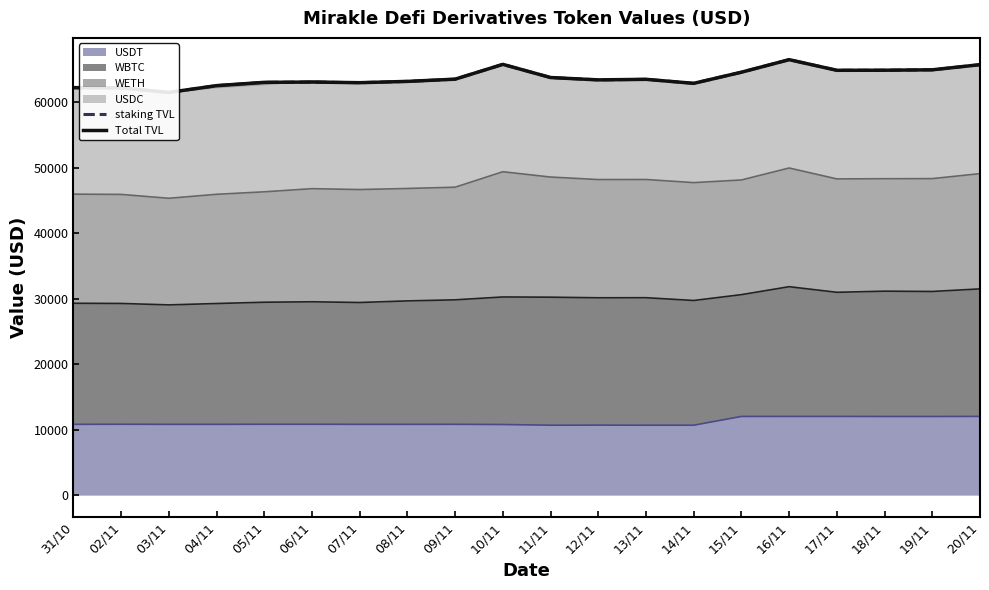

What is the average value of the Total TVL series?

63749.3